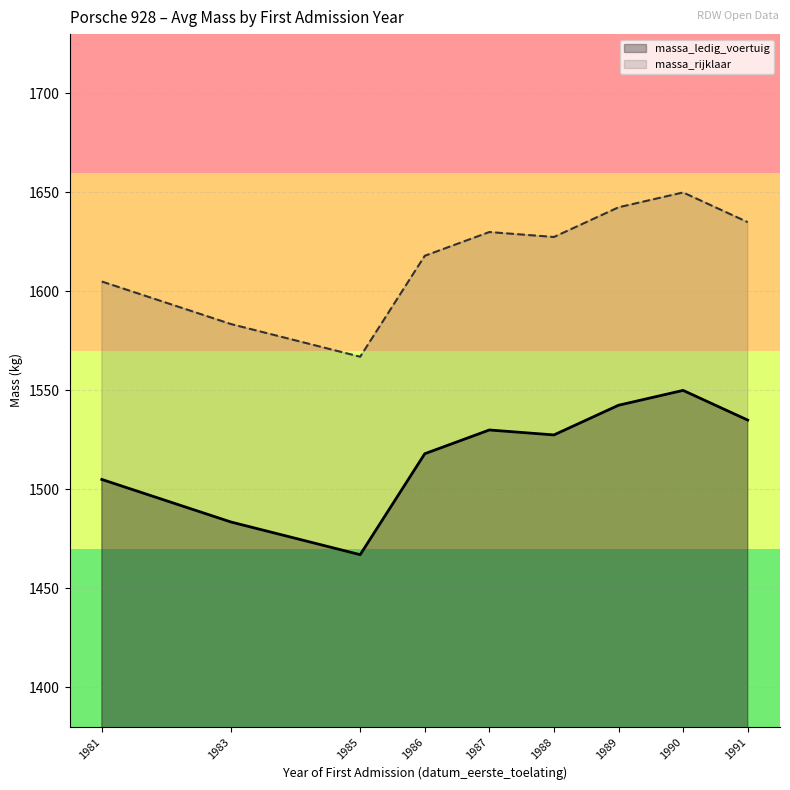

What is the label of the 14th point from the right?

1990